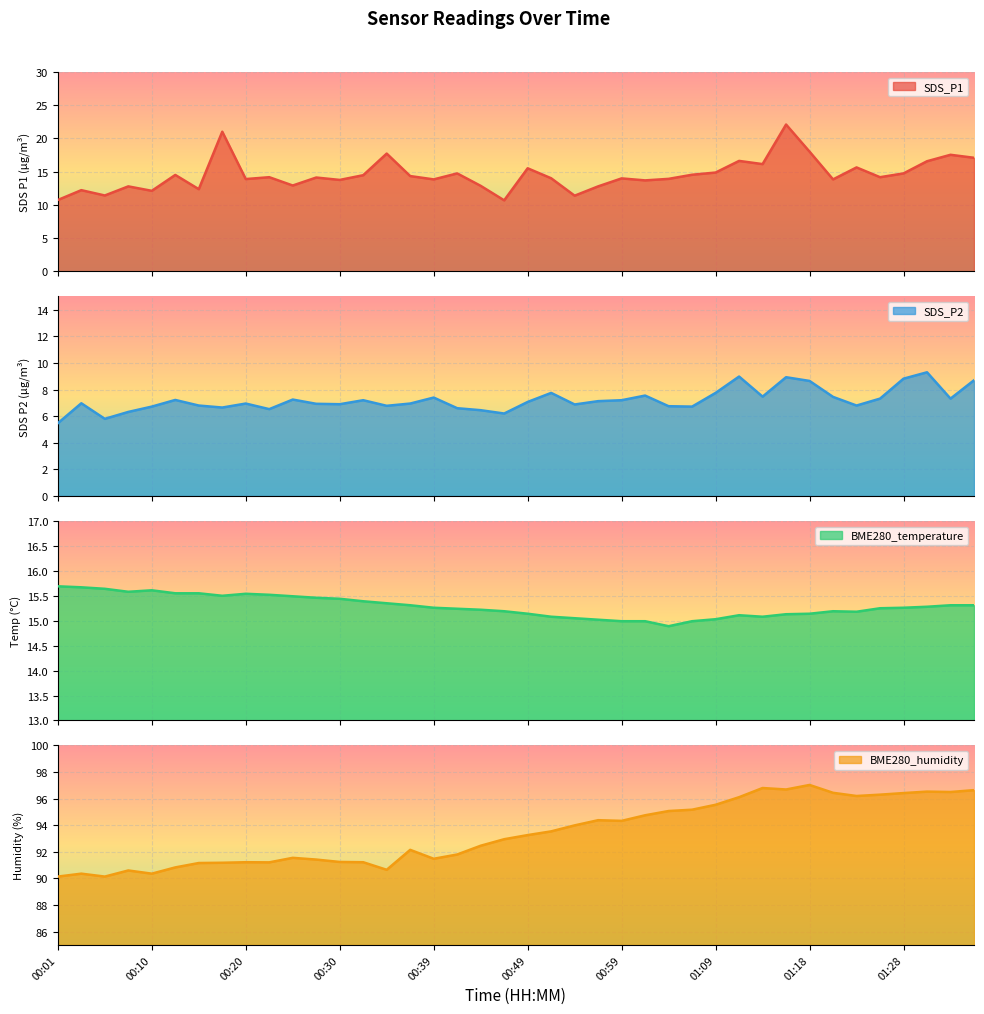

True or false: SDS_P1 and BME280_humidity intersect in this chart.

False